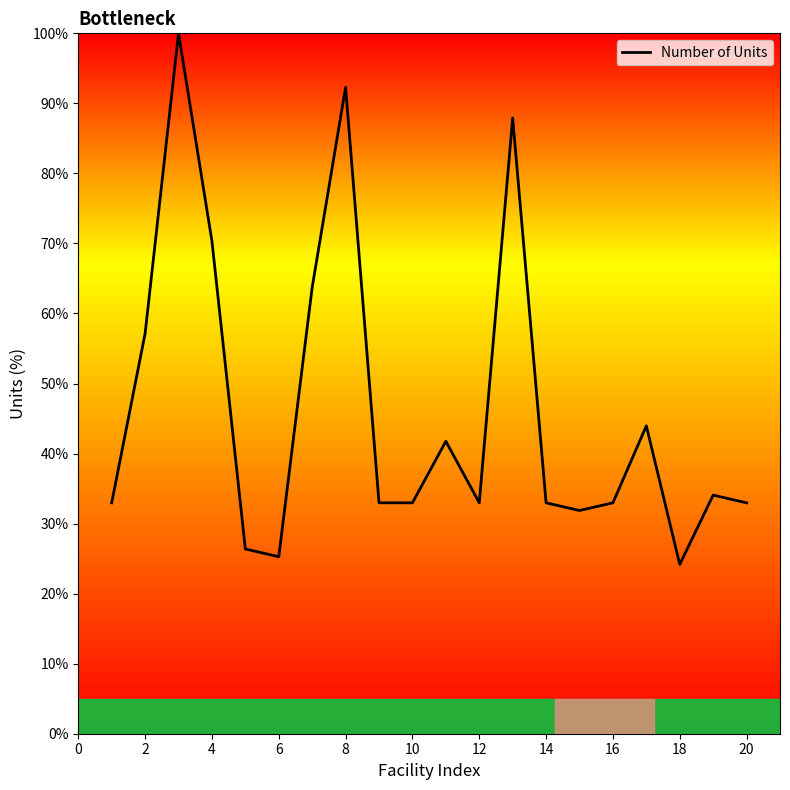

What is the smallest value displayed?

24.2